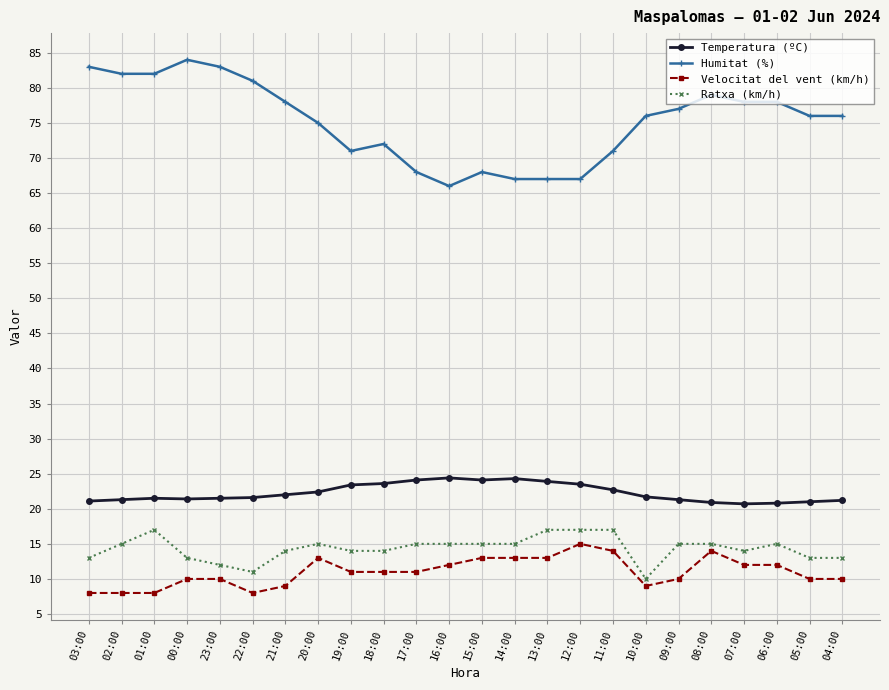

How many data points does each series have?

24